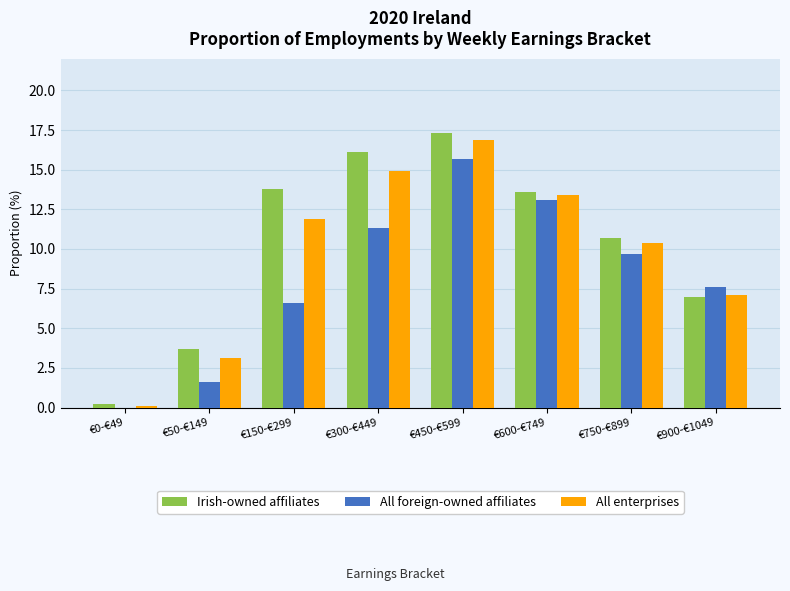

What is the maximum value shown in the chart?

17.3